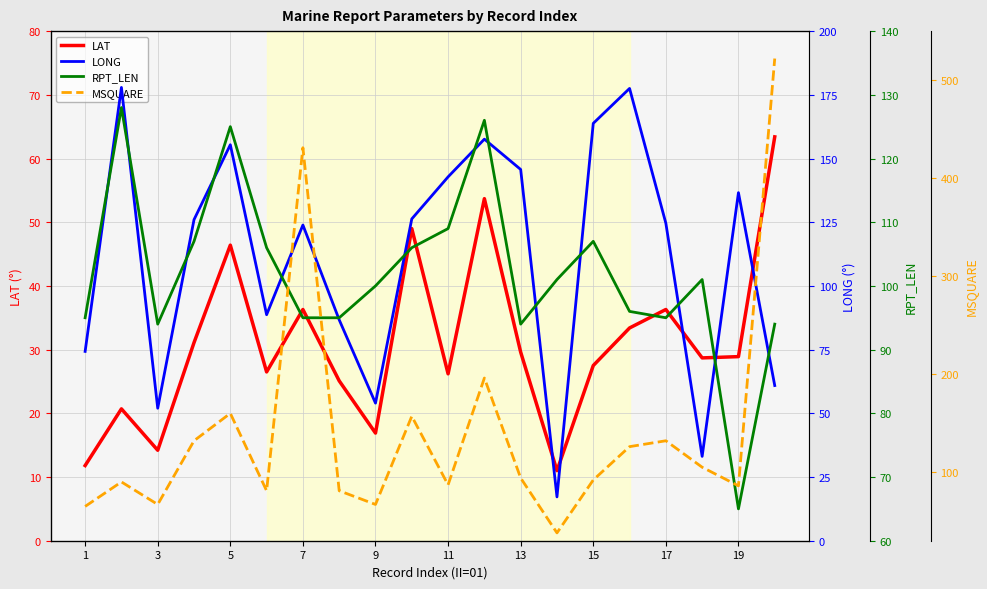

What is the lowest value of the LAT series?

11.0